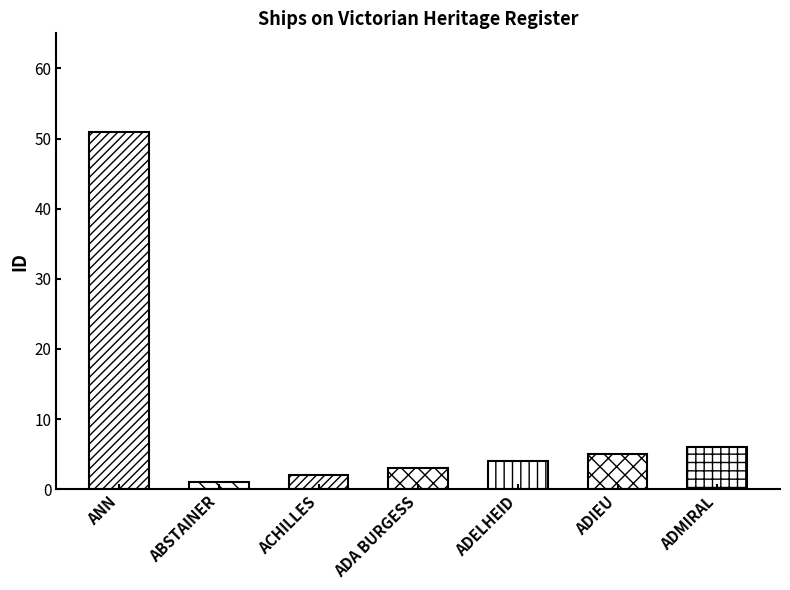

What is the smallest value displayed?

1